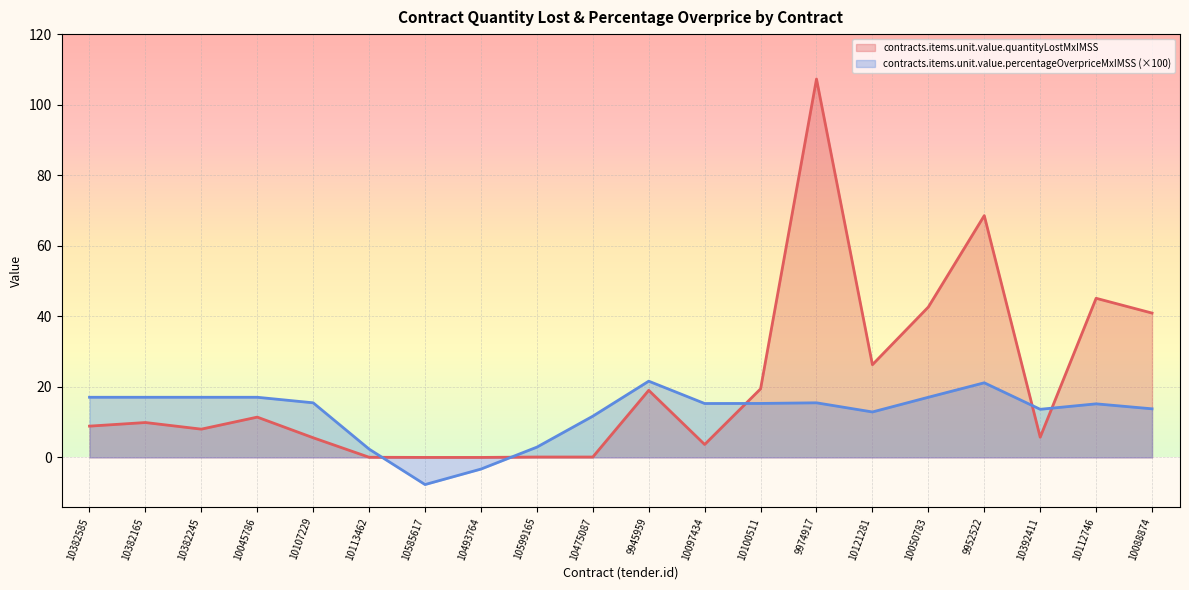

True or false: contracts.items.unit.value.percentageOverpriceMxIMSS has more than 2 points higher than both neighbors.

True